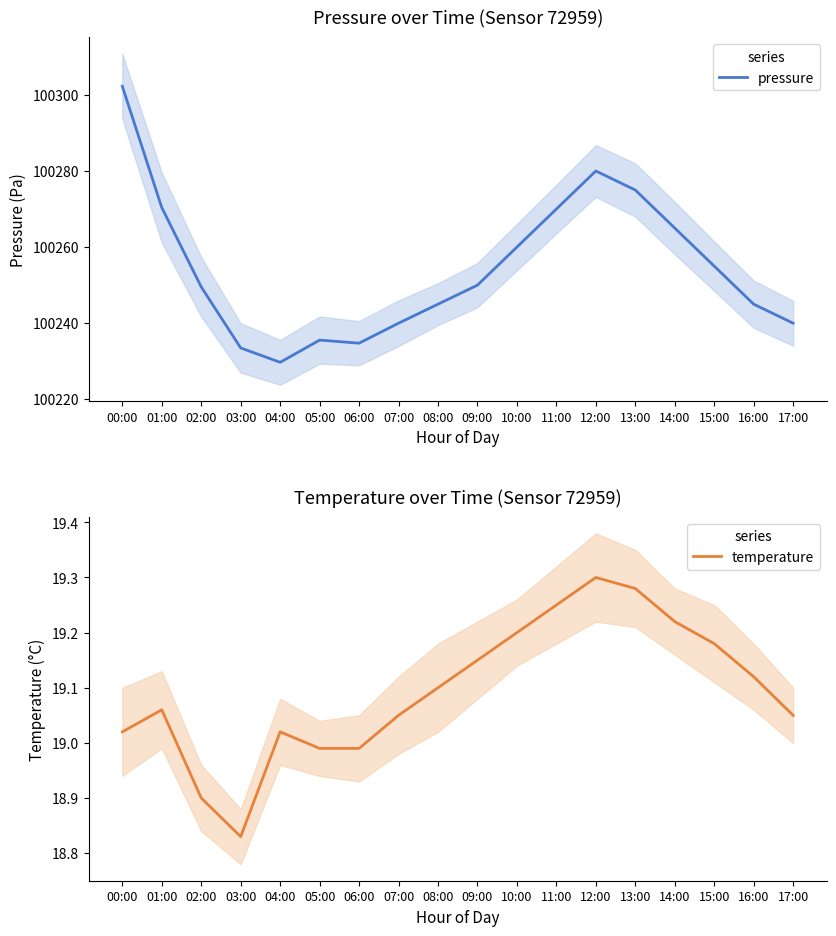

What is the sum of all pressure values?

1804580.7